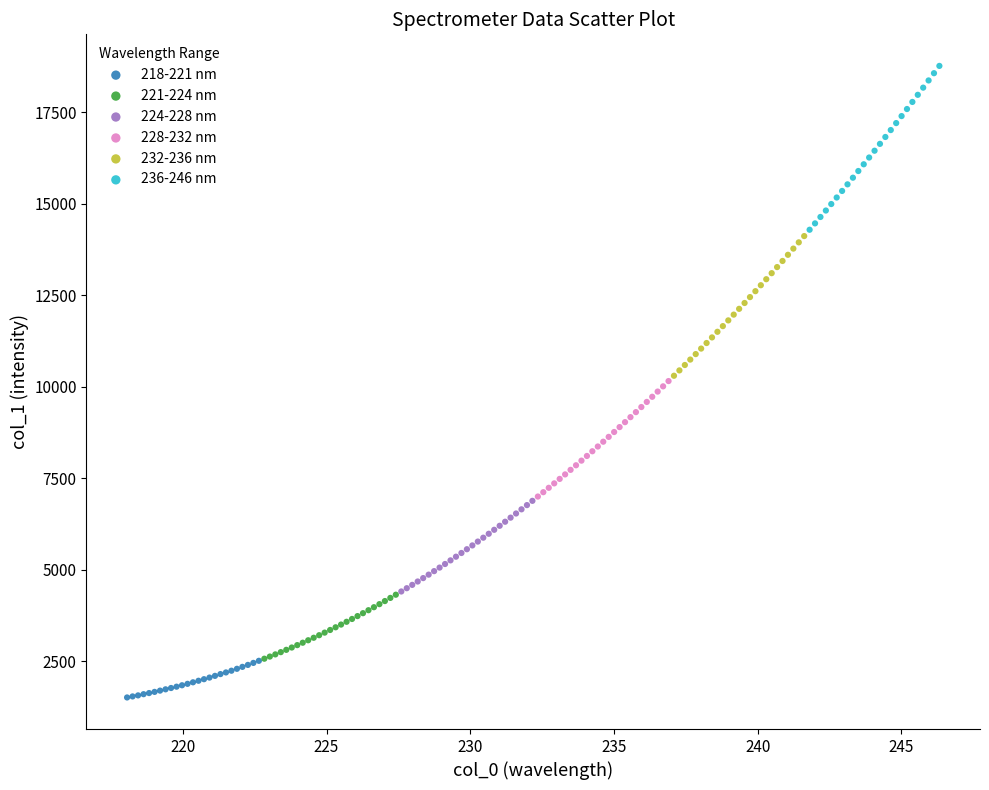

Which series contains the highest Y value?

236-246 nm